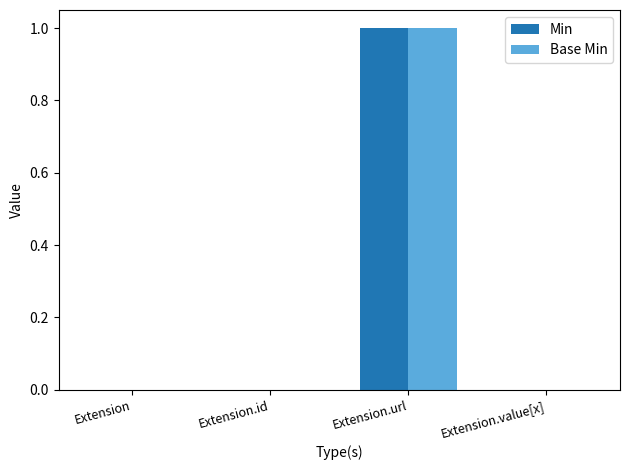

Is the value of Min at Extension.url greater than the value of Base Min at Extension.value[x]?

Yes